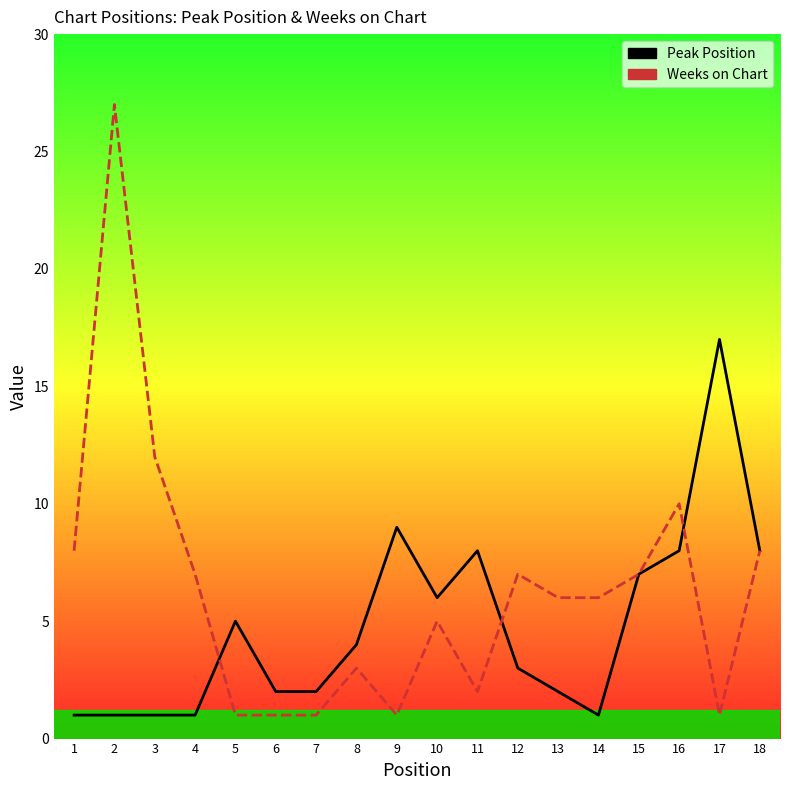

Rank the series by their maximum value, from lowest to highest.

Peak Position, Weeks on Chart